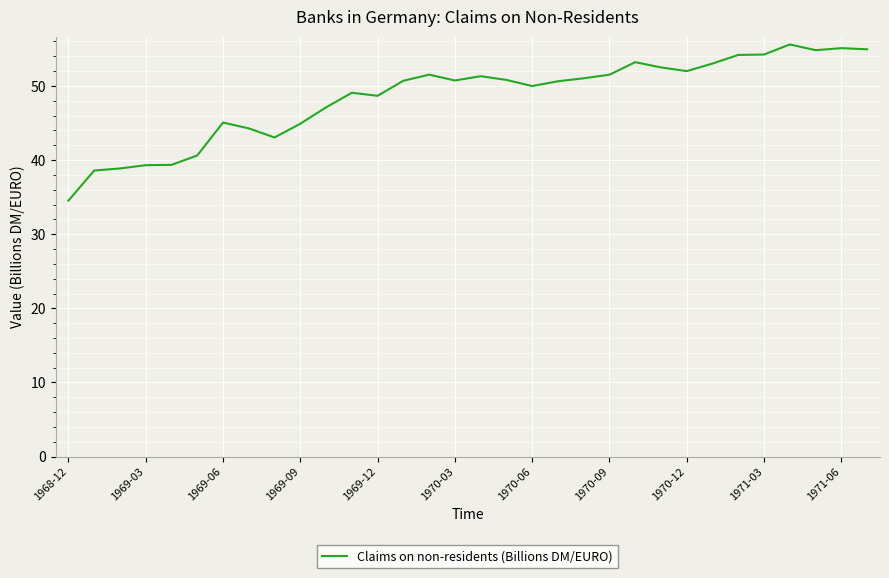

What is the minimum value shown in the chart?

34.5